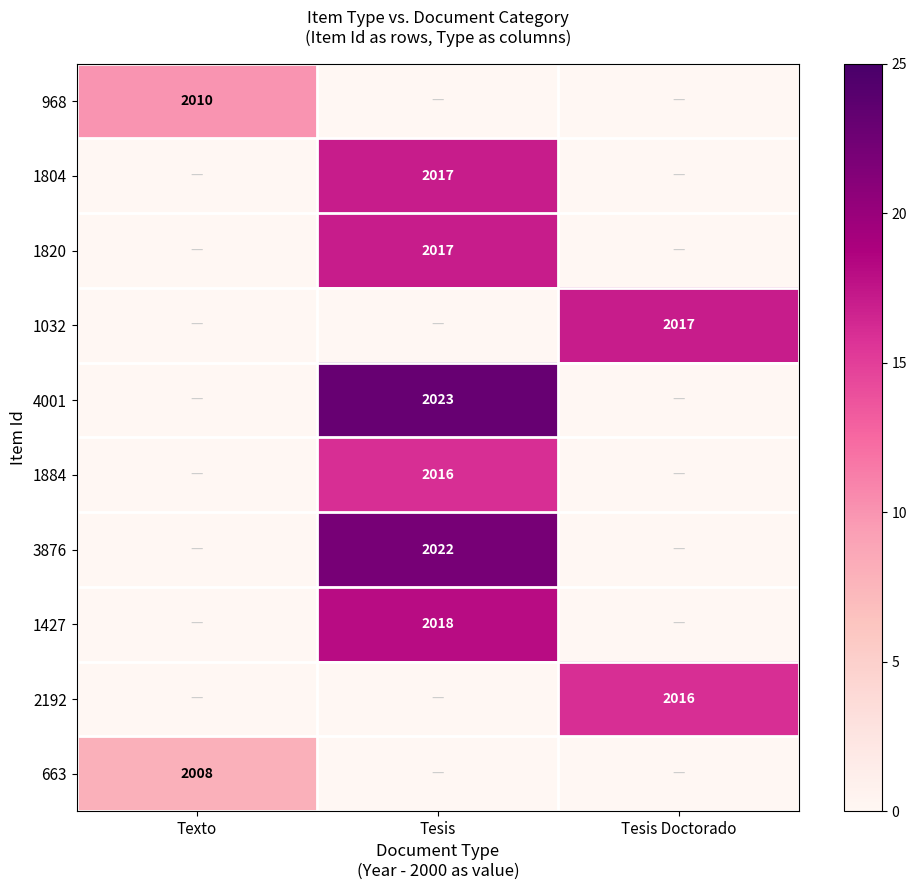

True or false: 2192 has a value of 2016 at Tesis Doctorado.

True